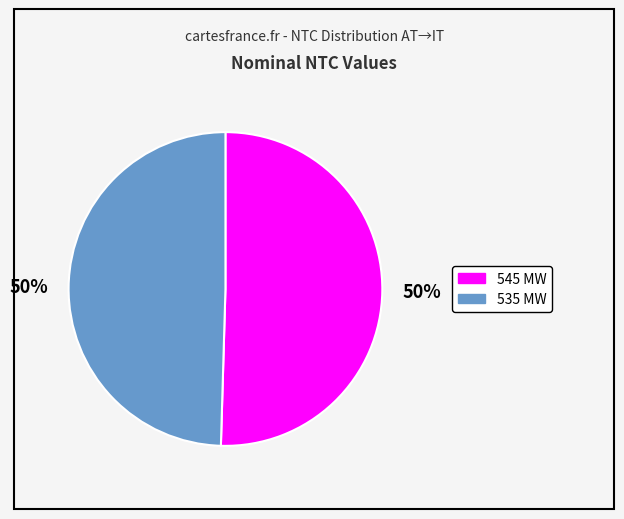

What percentage is the 545 slice, to the nearest percent?

50%